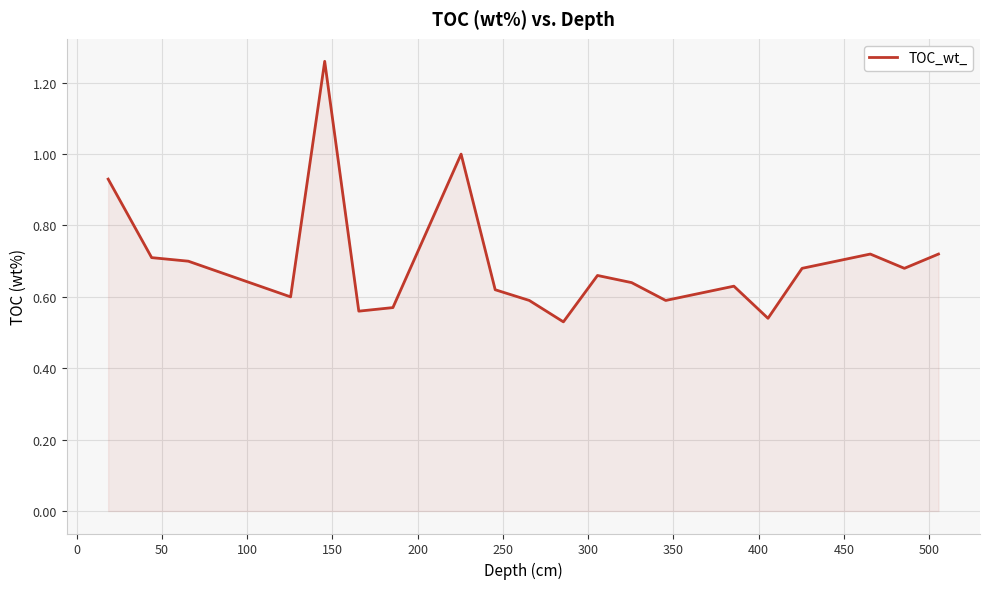

Does the chart display data point markers on the line(s)?

No